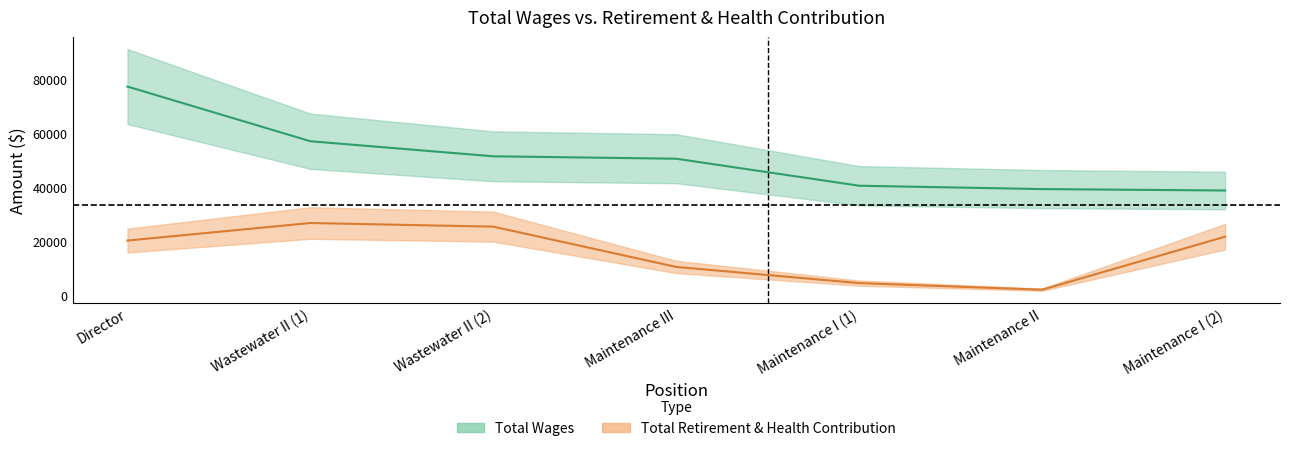

Between Wastewater II (1) and Wastewater II (2), which series saw the biggest shift?

total_wages